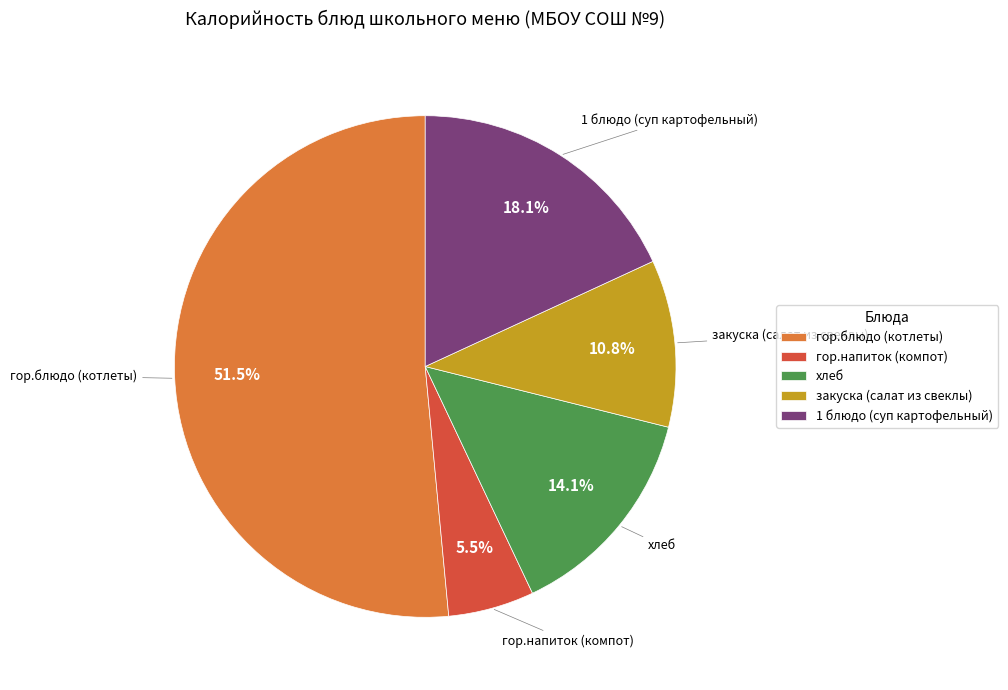

To the nearest percent, what is the combined percentage of закуска (салат из свеклы) and гор.блюдо (котлеты)?

62%